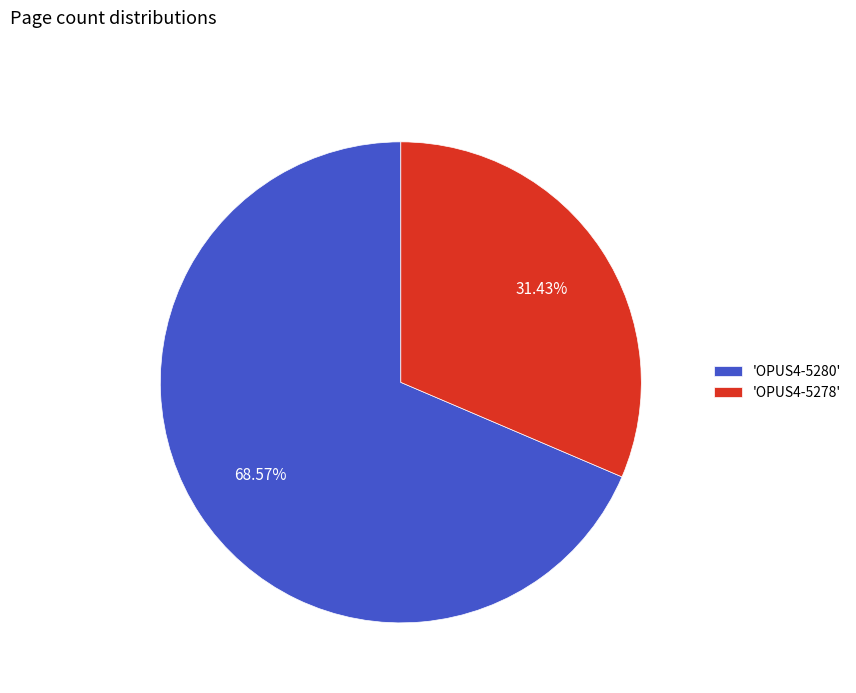

Rank the categories by value from lowest to highest.

'OPUS4-5278', 'OPUS4-5280'